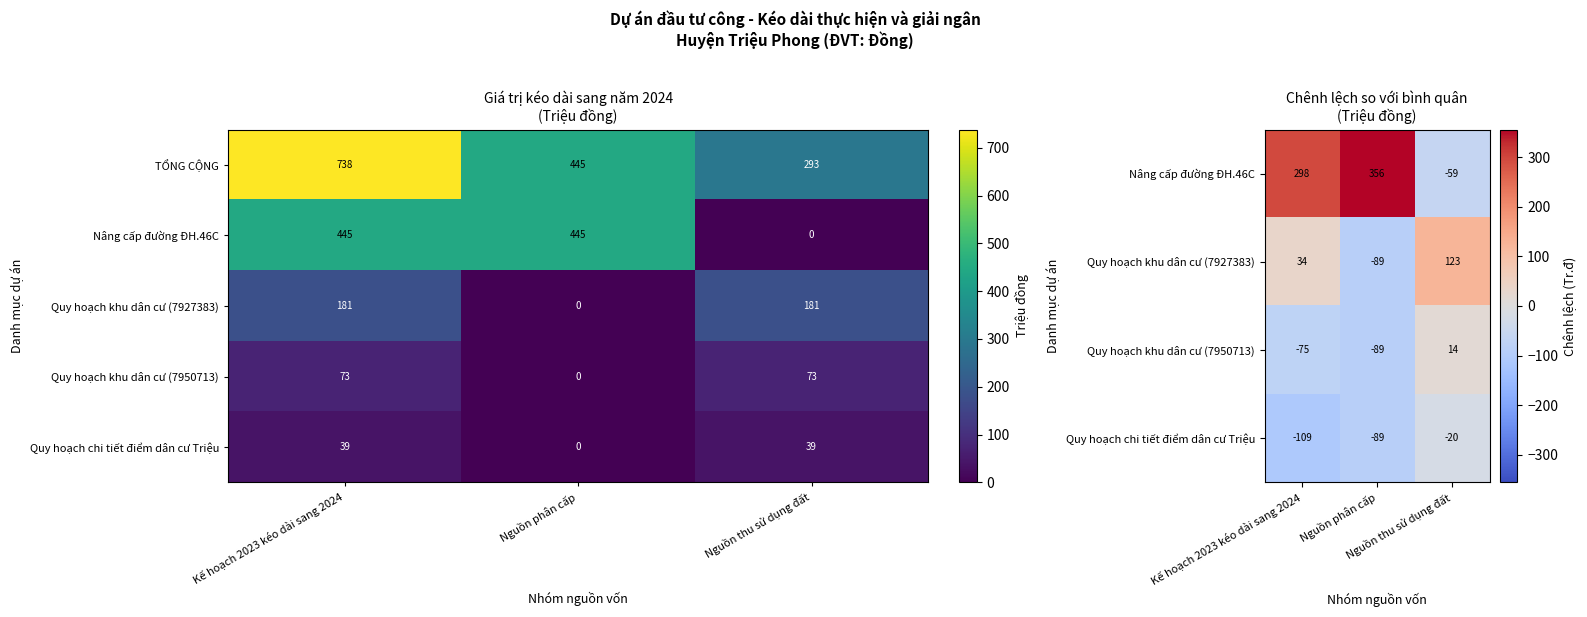

The TỔNG CỘNG series shows 293 at Nguồn thu sử dụng đất. True or false?

True